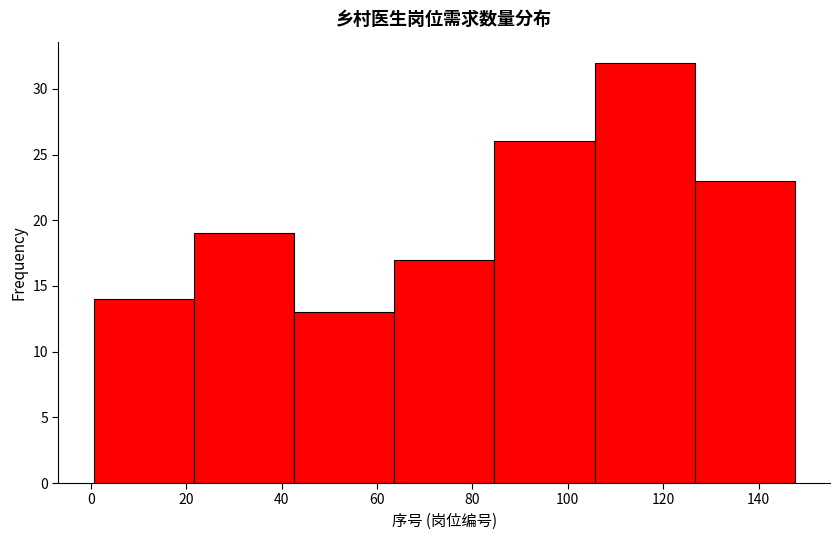

Reading left to right, transcribe this chart: for each bar, give the range it covers on the x-axis and its height. Neither the bar edges nor the heights are printed on the chart, so give them approximately, as read against the axes.

0 to 22: 14
22 to 42: 19
42 to 64: 13
64 to 84: 17
84 to 106: 26
106 to 126: 32
126 to 148: 23